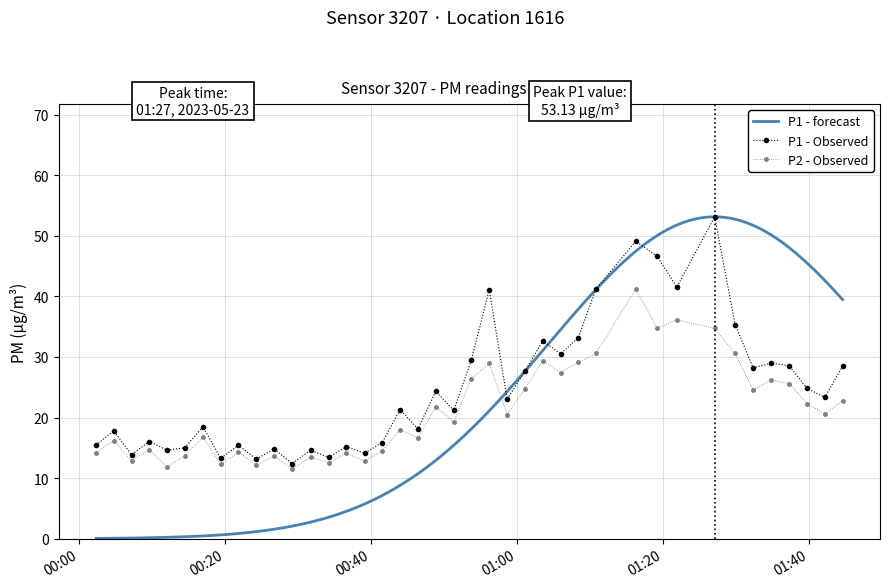

Which series has the largest range (max minus min)?

P1